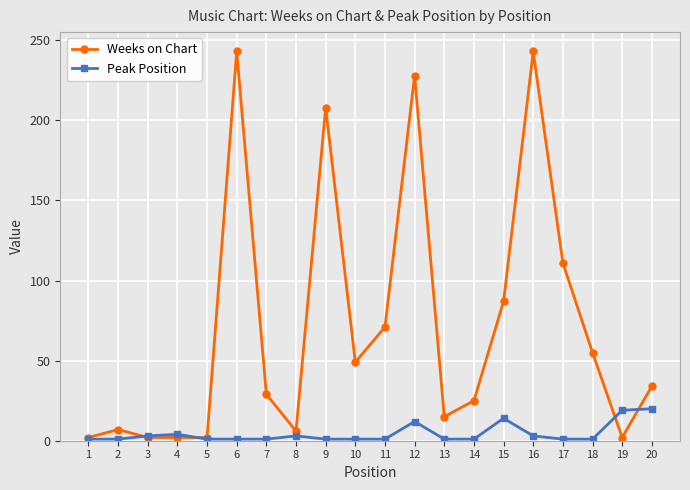

True or false: Weeks on Chart has more than 0 points higher than both neighbors.

True